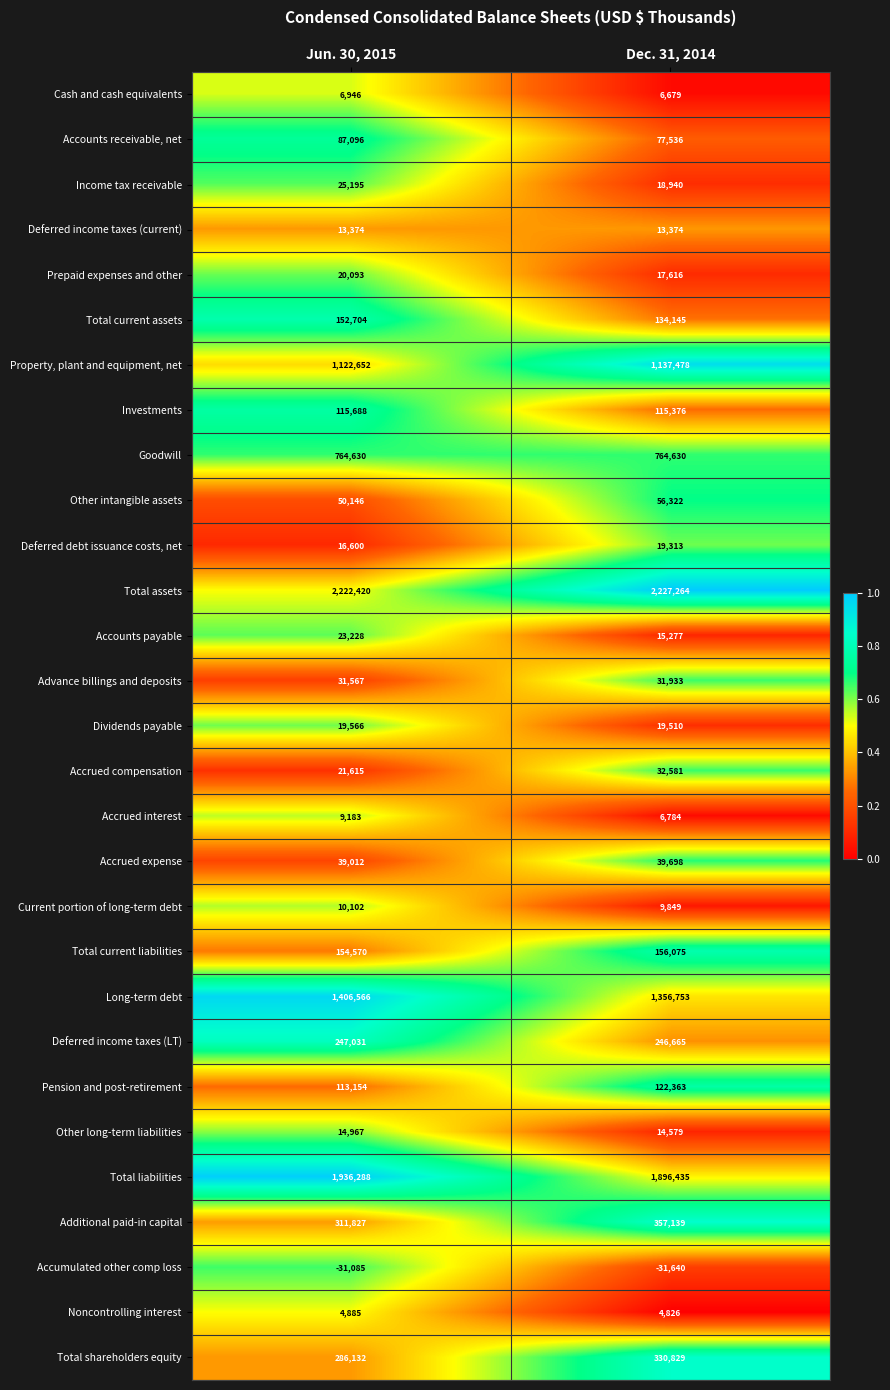

At which category is the sum across all series the highest?

Dec. 31, 2014